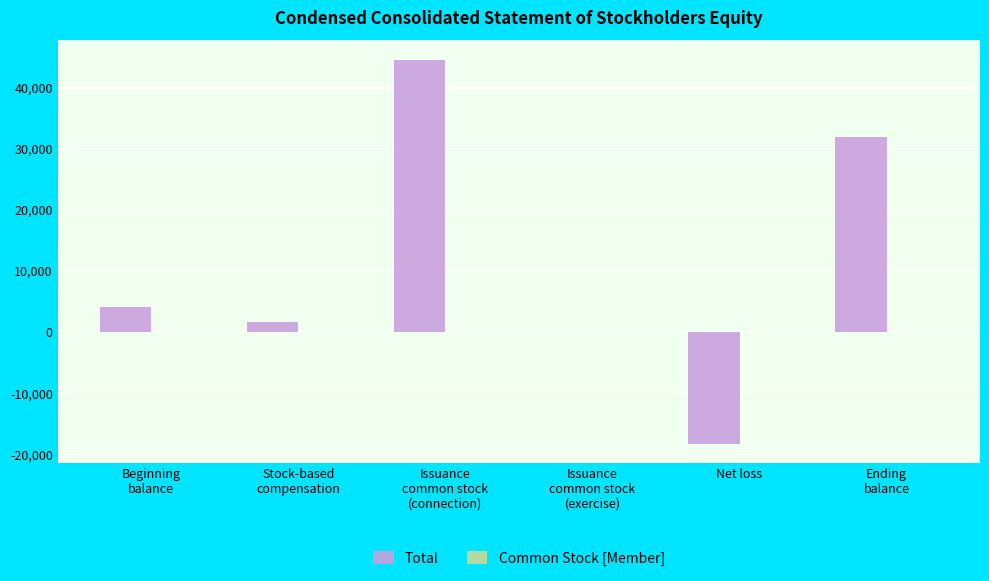

Count the number of data series in this chart.

2